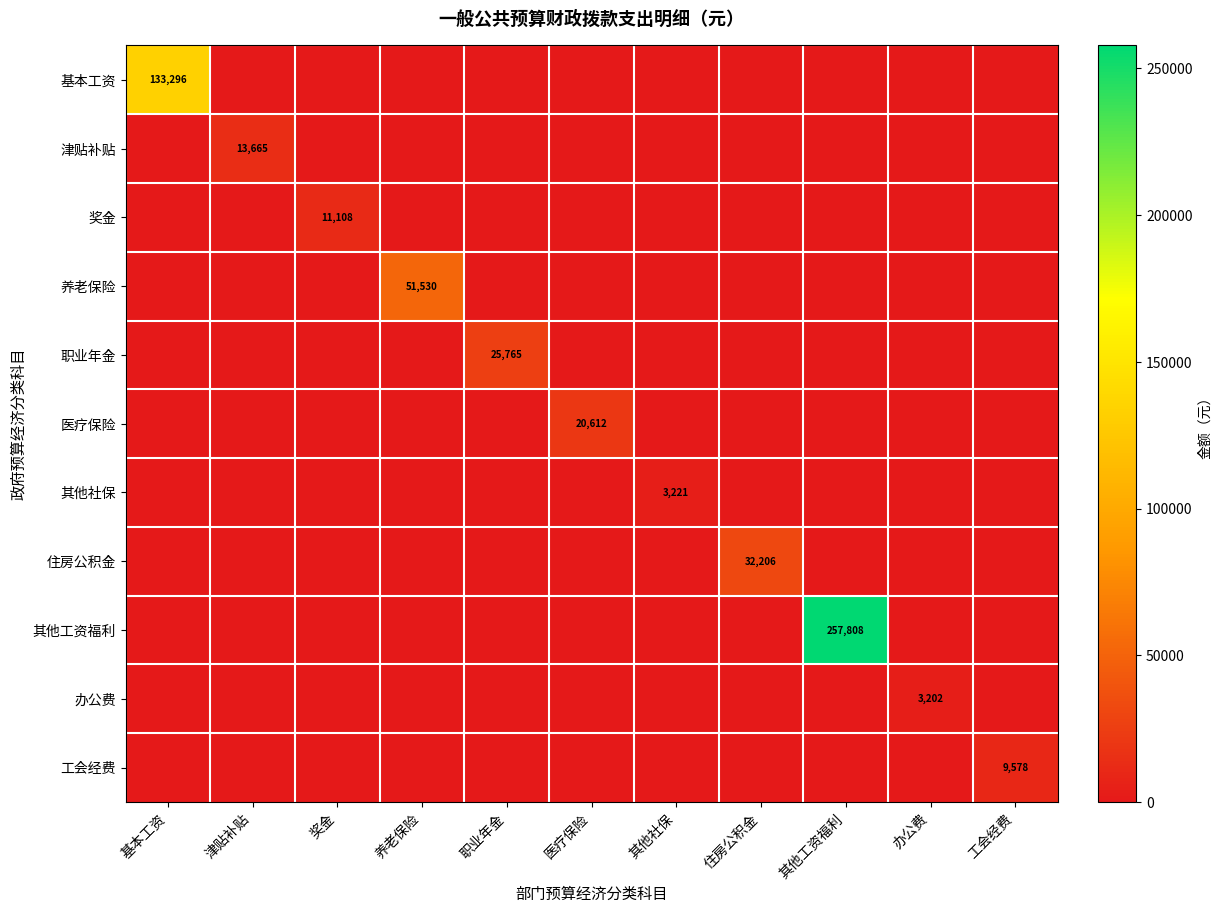

What is the maximum value shown in the chart?

257808.0